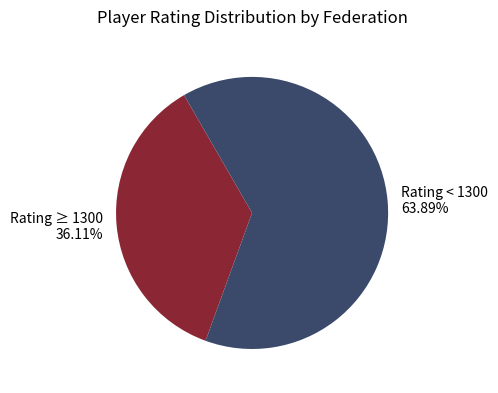

Between Rating ≥ 1300 and Rating < 1300, which is larger?

Rating < 1300